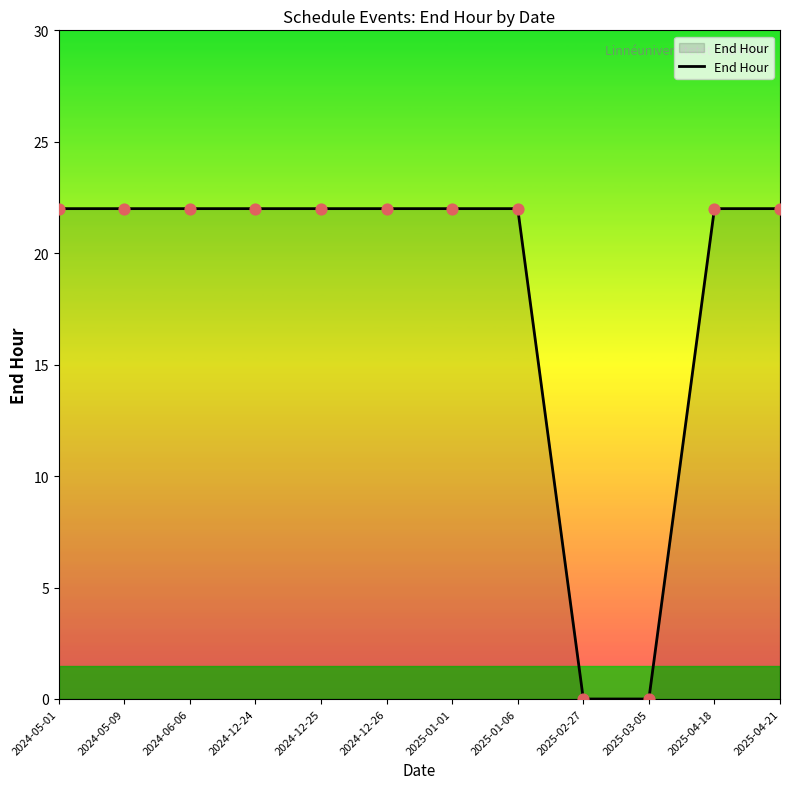

What is the ratio of the value at 2024-05-01 to the value at 2024-12-24?

1.0